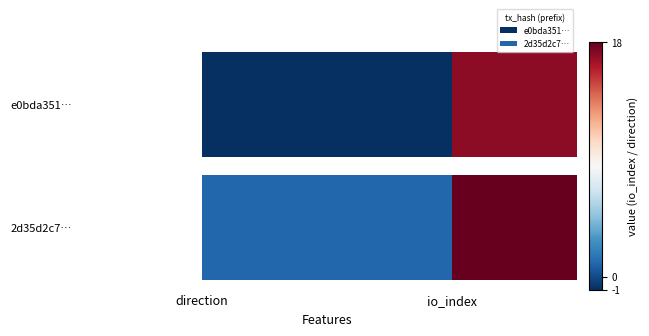

Count the 2d35d2c7a0a7e300950f1ed5a90ba6b0cc97ab7 values in the range 1 to 18.

2